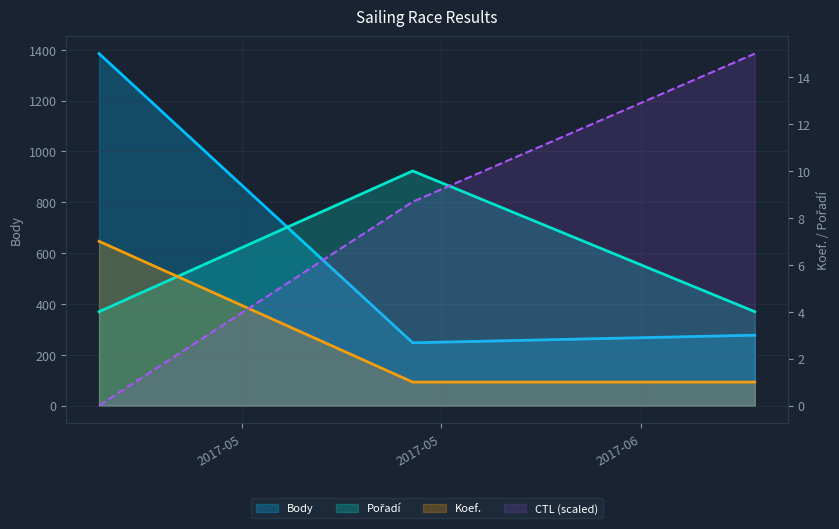

Rank the categories by Koef. value from lowest to highest.

2017-05-28, 2017-06-21, 2017-05-06